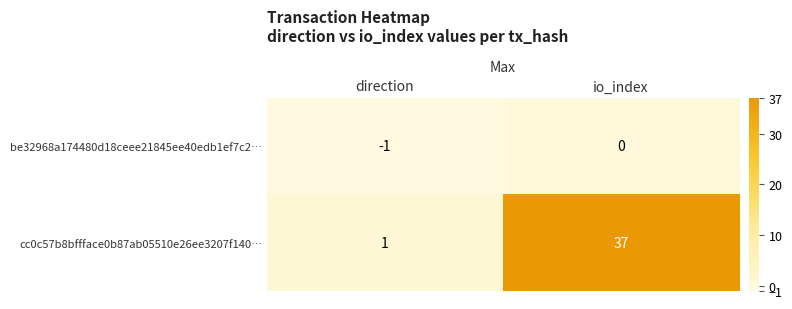

What is the difference between the maximum and minimum values in the cc0c57b8bffface0b87ab05510e26ee3207f140… series?

36